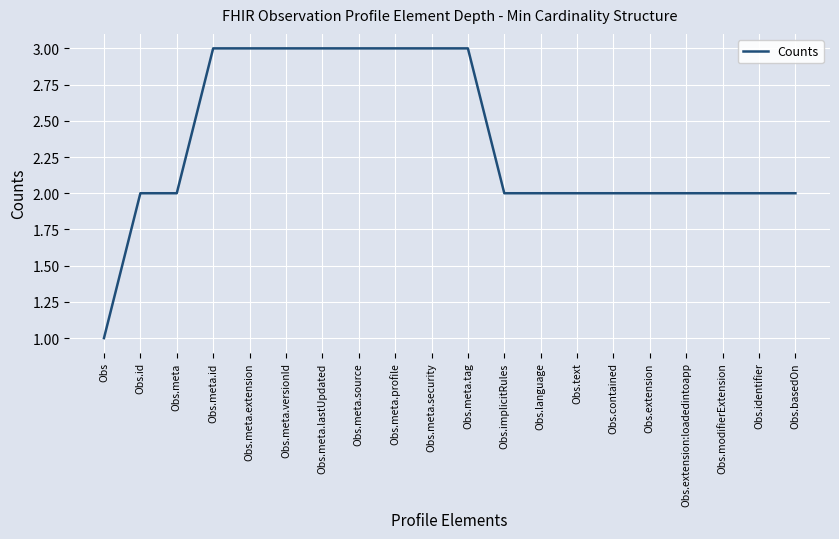

What is the difference between the maximum and second lowest values?

1